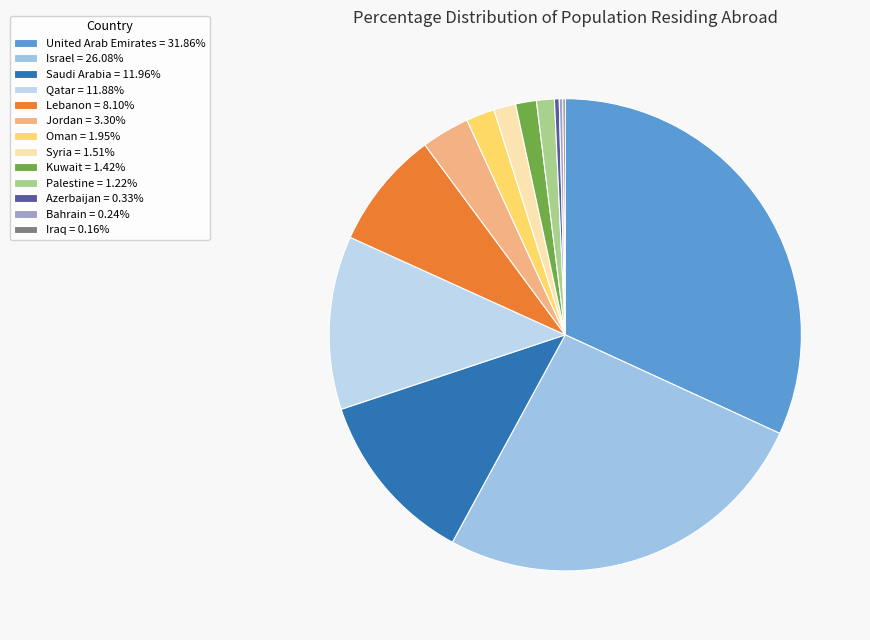

What is the largest slice in the pie chart?

United Arab Emirates